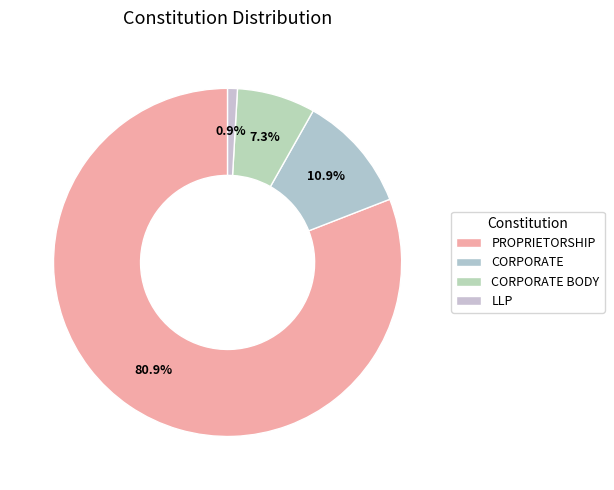

Is the sum of PROPRIETORSHIP and LLP greater than half?

Yes